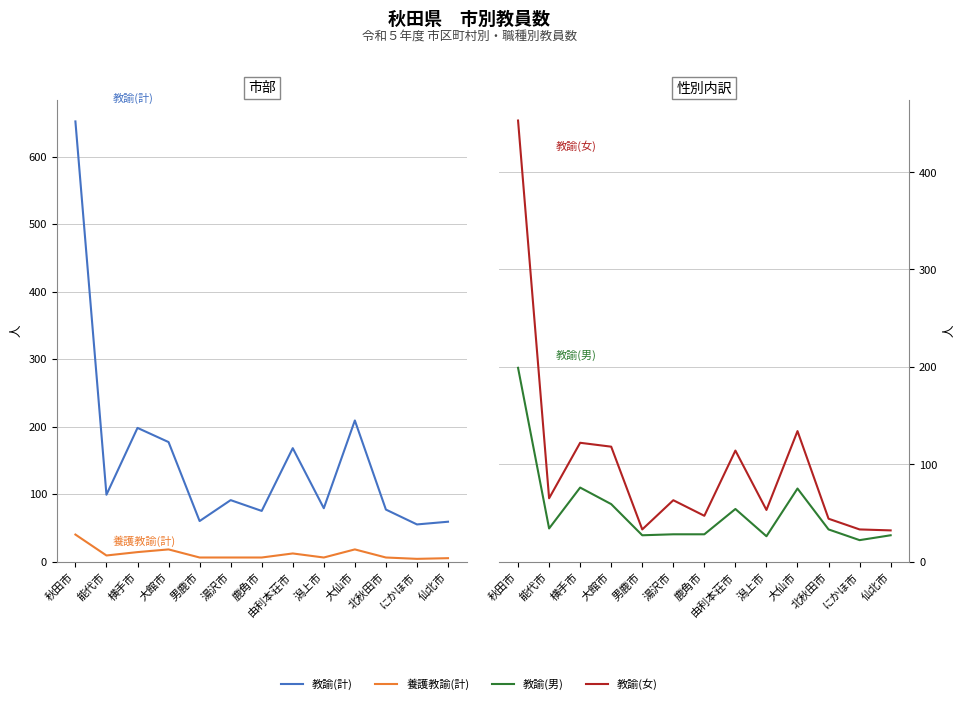

Rank the series by their average value, from highest to lowest.

教諭(計), 教諭(女), 教諭(男), 養護教諭(計)